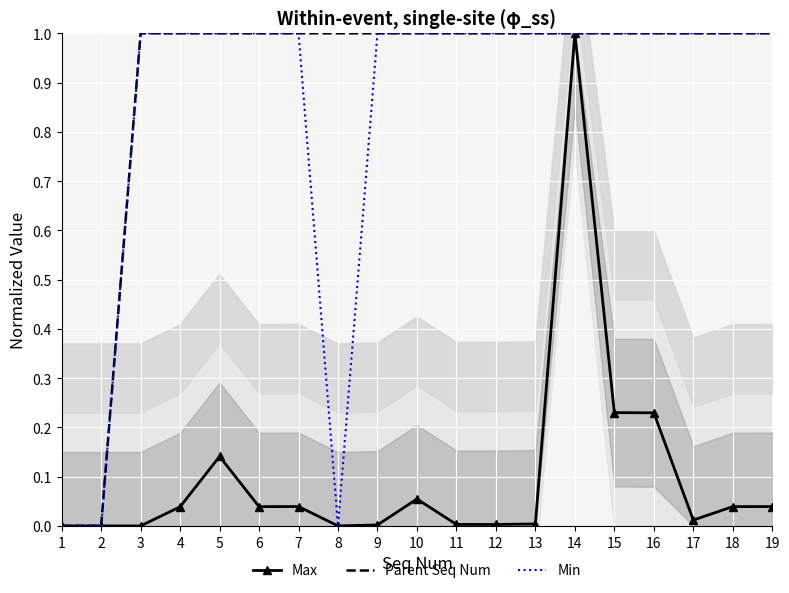

What is the sum of the Max values at 14 and 11?

1.0